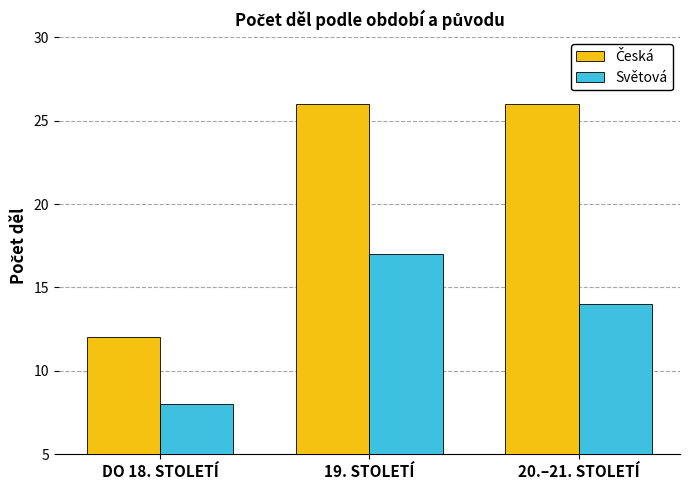

The Světová series shows 12 at DO 18. STOLETÍ. True or false?

False